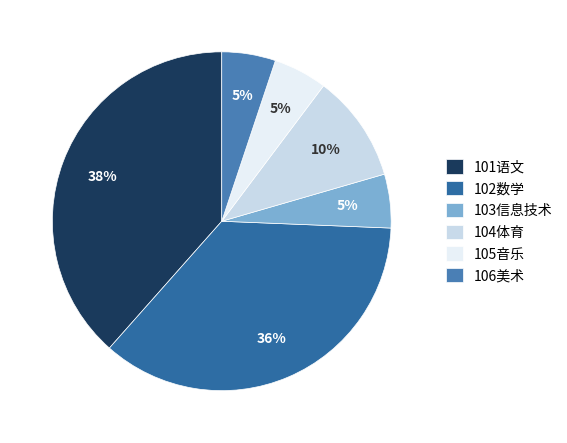

True or false: 103信息技术 accounts for 5% of the total.

True